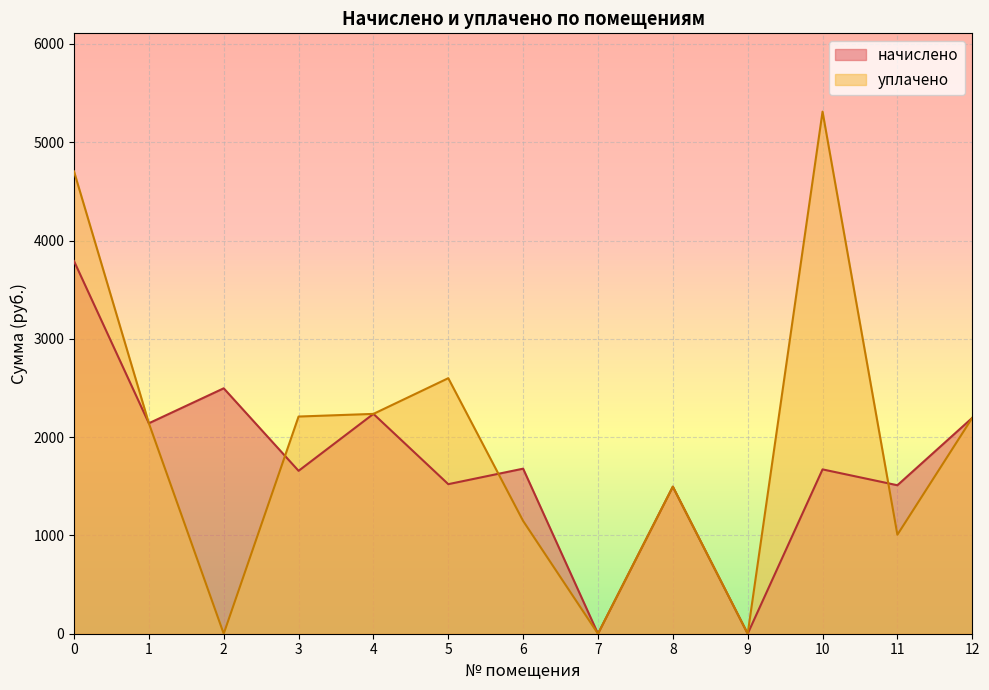

Is the value of начислено at 7 greater than the value of уплачено at 1?

No